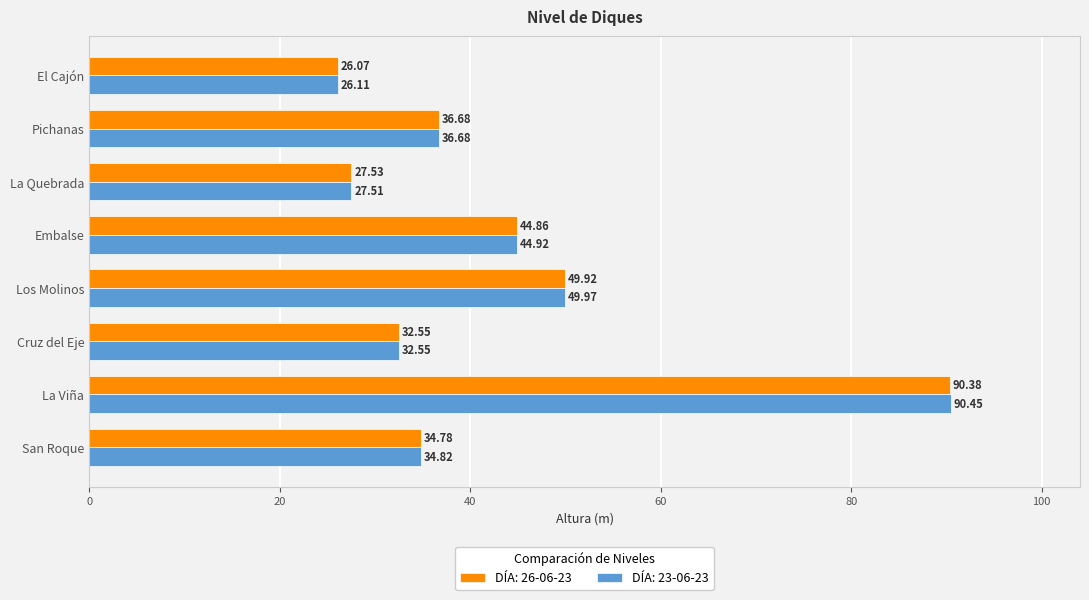

How many values in the DÍA: 23-06-23 series exceed 36?

4